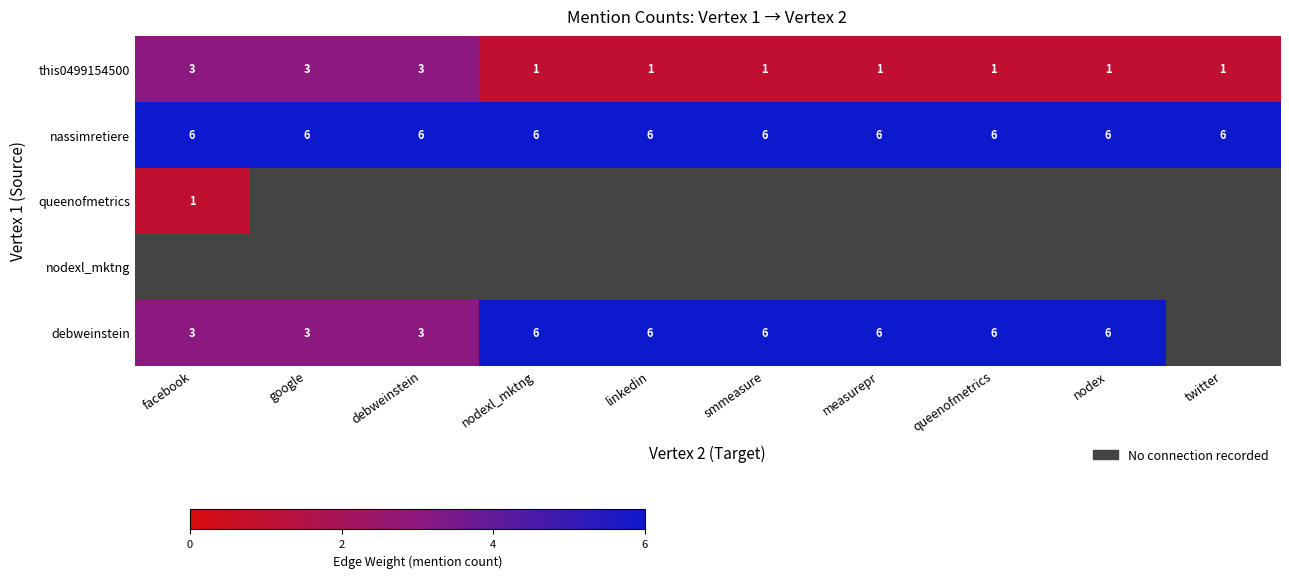

What is the greatest value displayed?

6.0